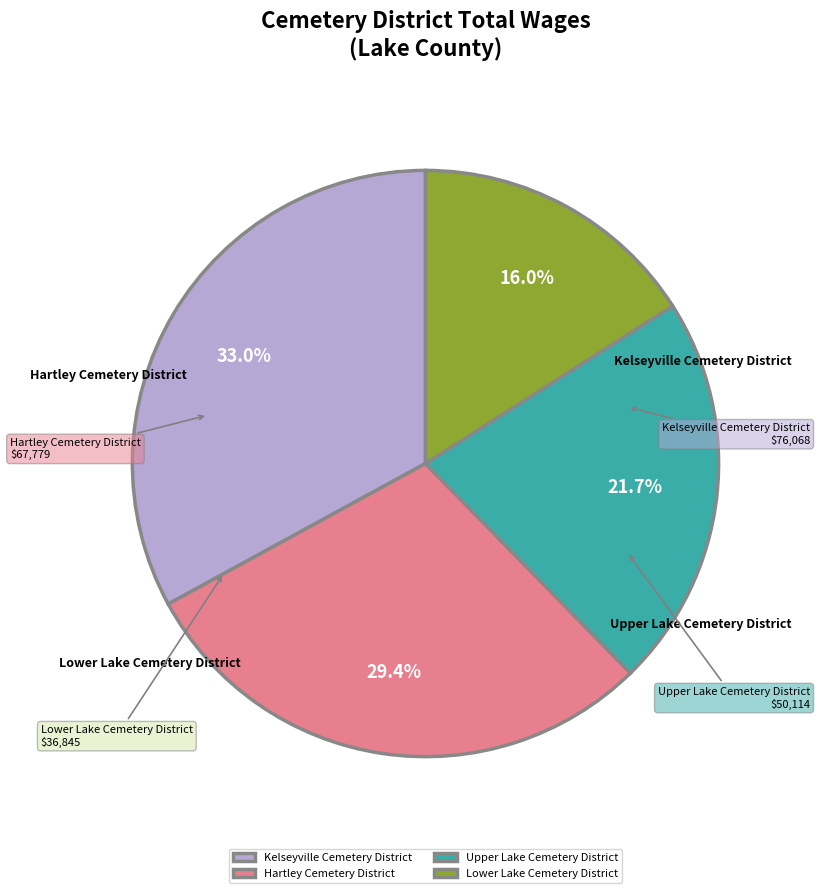

To the nearest percent, what is the combined percentage of Hartley Cemetery District and Kelseyville Cemetery District?

62%